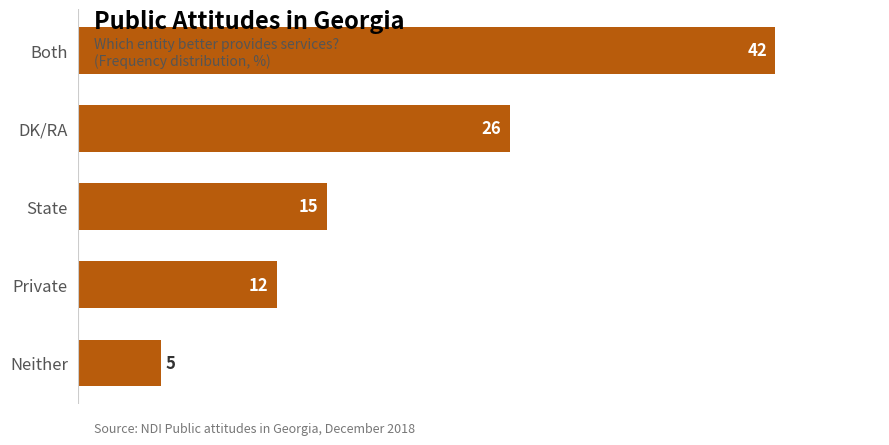

Reading top to bottom, list all the values displayed in this chart.

42	26	15	12	5